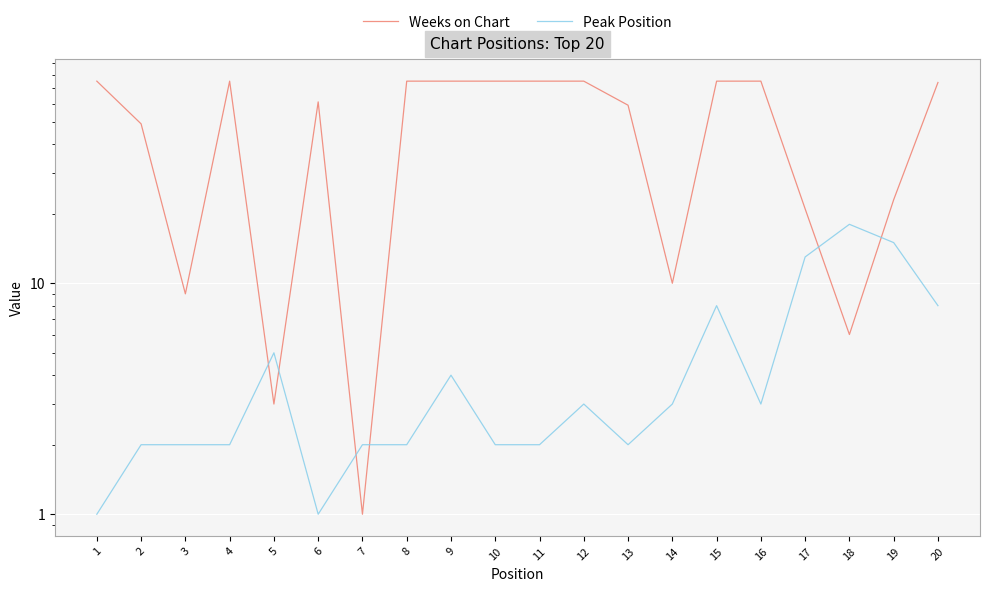

Reading left to right, extract all data points from this chart.

Weeks on Chart: 75	49	9	75	3	61	1	75	75	75	75	75	59	10	75	75	21	6	23	74
Peak Position: 1	2	2	2	5	1	2	2	4	2	2	3	2	3	8	3	13	18	15	8